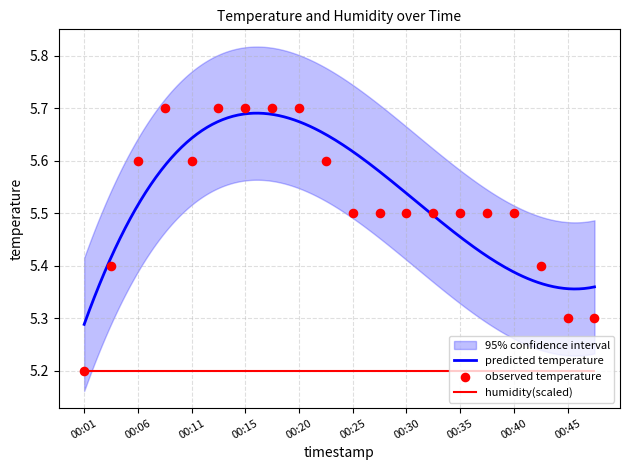

Which has a higher value, 00:25 or 00:23?

00:23